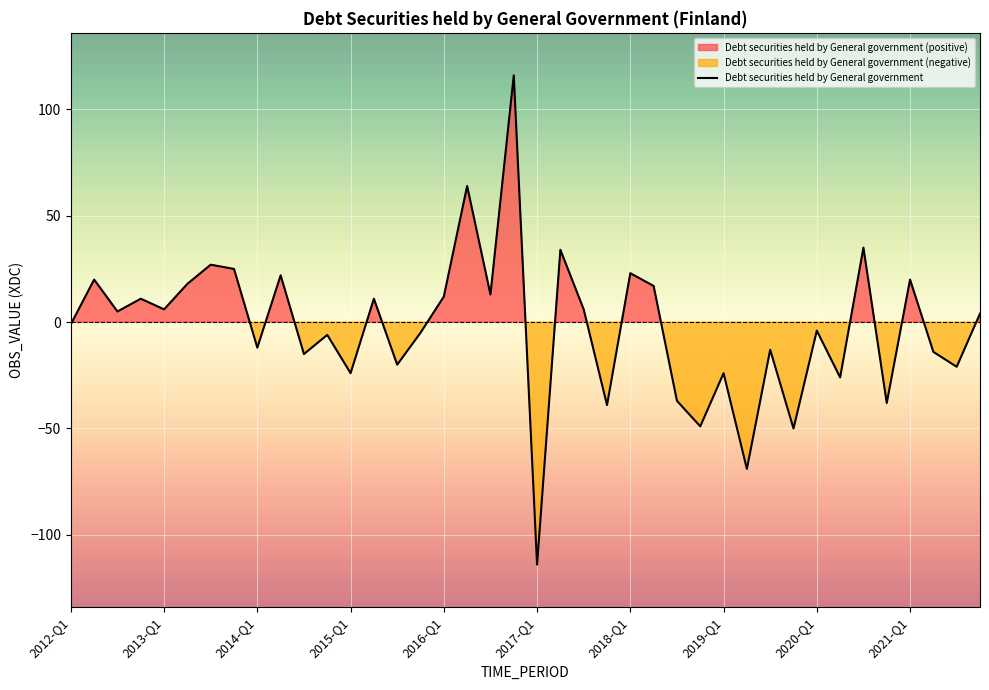

Rank the categories by value from highest to lowest.

2016-Q4, 2016-Q2, 2020-Q3, 2017-Q2, 2013-Q3, 2013-Q4, 2018-Q1, 2014-Q2, 2012-Q2, 2021-Q1, 2013-Q2, 2018-Q2, 2016-Q3, 2016-Q1, 2012-Q4, 2015-Q2, 2013-Q1, 2017-Q3, 2012-Q3, 2021-Q4, 2012-Q1, 2020-Q1, 2015-Q4, 2014-Q4, 2014-Q1, 2019-Q3, 2021-Q2, 2014-Q3, 2015-Q3, 2021-Q3, 2015-Q1, 2019-Q1, 2020-Q2, 2018-Q3, 2020-Q4, 2017-Q4, 2018-Q4, 2019-Q4, 2019-Q2, 2017-Q1